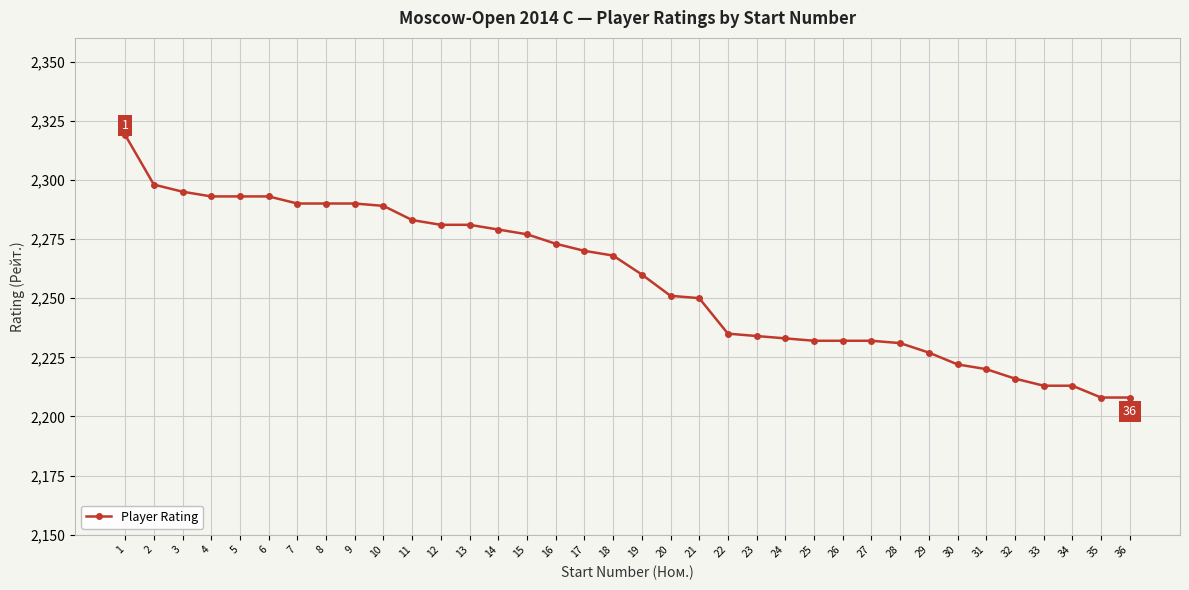

The value at 17 is 2270. True or false?

True